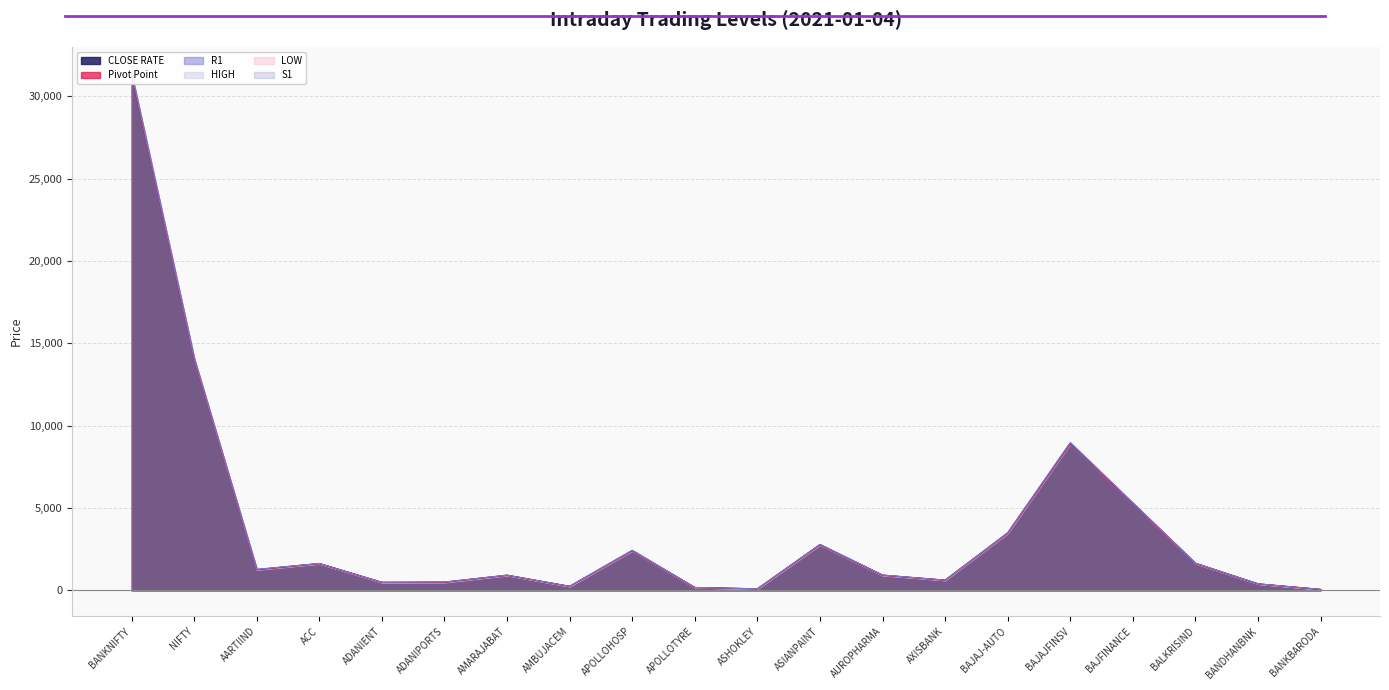

Which category has the highest value in the R1 series?

BANKNIFTY